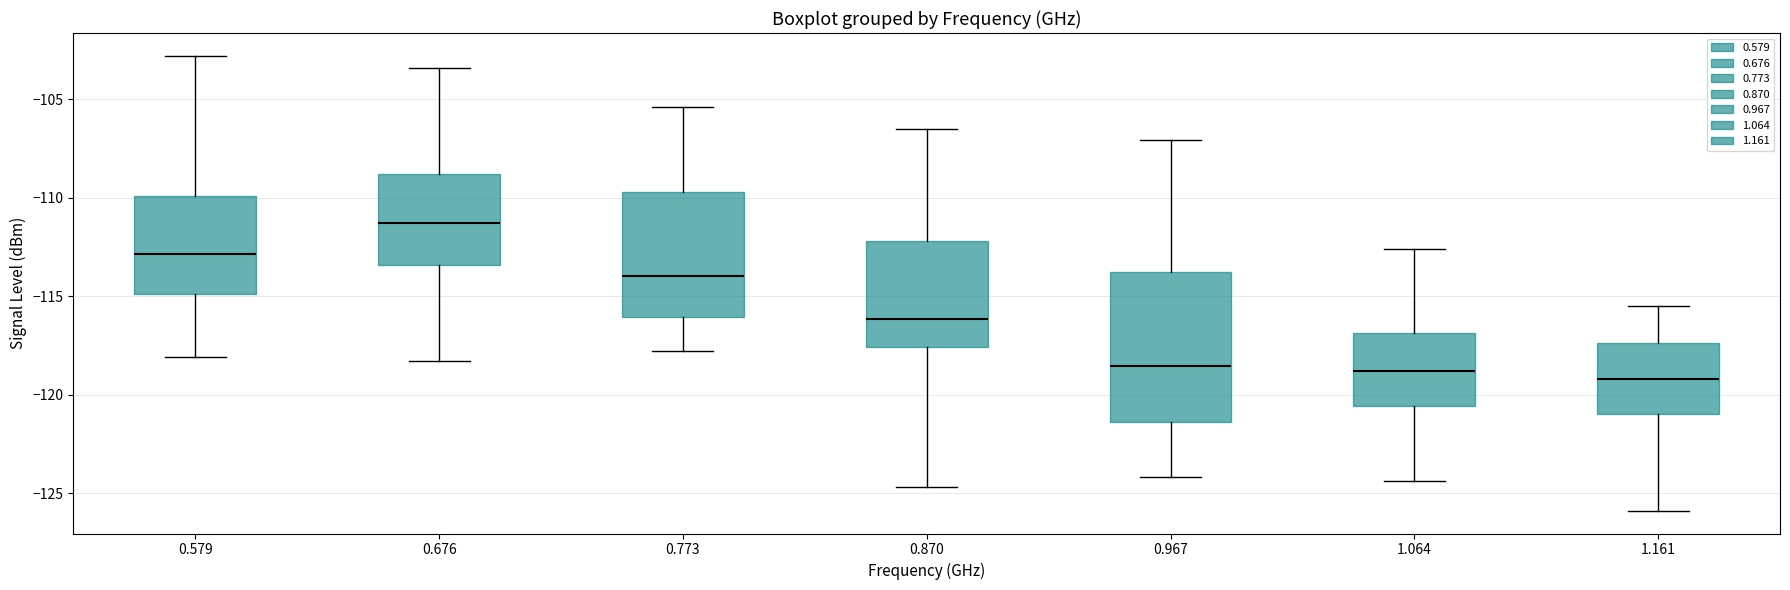

Reading left to right, transcribe this box plot: for each box, give where its median line is, the range the box spans, and where its two whiskers end, as read against the y-axis. The values are not printed on the chart, so give them approximately, as read against the axis.

0.579: median -113.0, box -115.0 to -110.0, whiskers -118.0 to -103.0
0.676: median -111.5, box -113.5 to -109.0, whiskers -118.5 to -103.5
0.773: median -114.0, box -116.0 to -109.5, whiskers -118.0 to -105.5
0.870: median -116.0, box -117.5 to -112.0, whiskers -124.5 to -106.5
0.967: median -118.5, box -121.5 to -114.0, whiskers -124.0 to -107.0
1.064: median -119.0, box -120.5 to -117.0, whiskers -124.5 to -112.5
1.161: median -119.0, box -121.0 to -117.5, whiskers -126.0 to -115.5